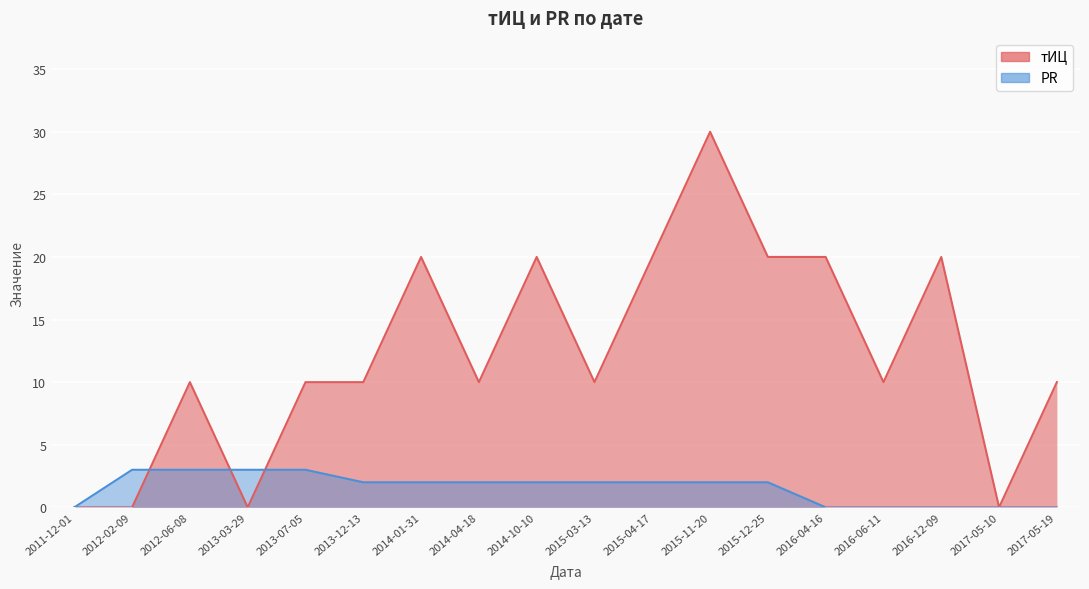

Reading left to right, list all the values displayed in this chart.

тИЦ: 2011-12-01=0	2012-02-09=0	2012-06-08=10	2013-03-29=0	2013-07-05=10	2013-12-13=10	2014-01-31=20	2014-04-18=10	2014-10-10=20	2015-03-13=10	2015-04-17=20	2015-11-20=30	2015-12-25=20	2016-04-16=20	2016-06-11=10	2016-12-09=20	2017-05-10=0	2017-05-19=10
PR: 2011-12-01=0	2012-02-09=3	2012-06-08=3	2013-03-29=3	2013-07-05=3	2013-12-13=2	2014-01-31=2	2014-04-18=2	2014-10-10=2	2015-03-13=2	2015-04-17=2	2015-11-20=2	2015-12-25=2	2016-04-16=0	2016-06-11=0	2016-12-09=0	2017-05-10=0	2017-05-19=0